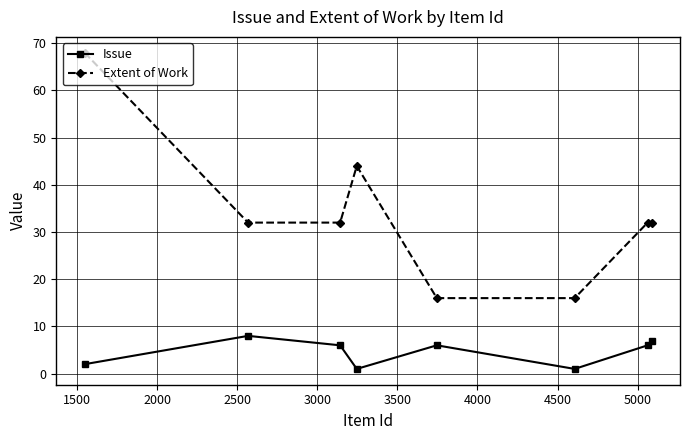

What is the value of the Issue point at the 2nd from the left?

8